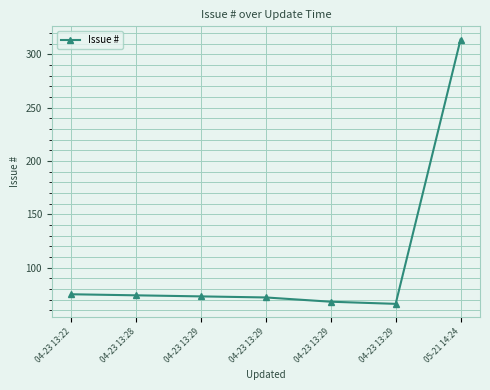

How many data points are less than 73?

3